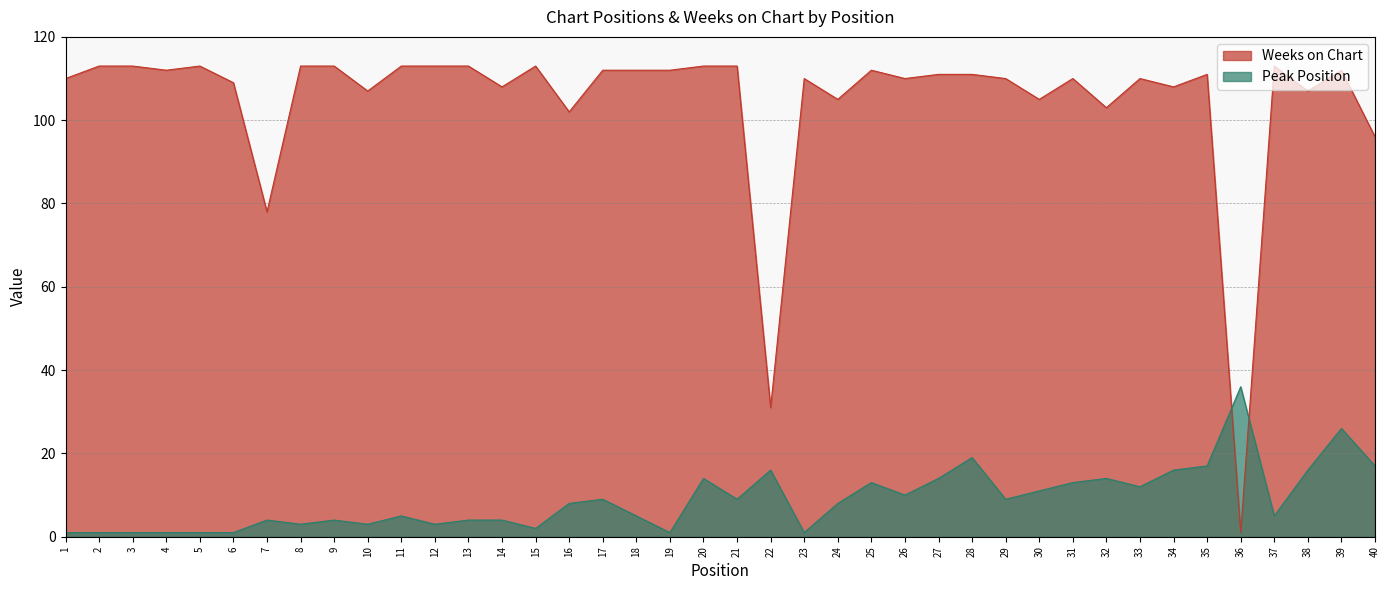

Does the chart display data point markers on the line(s)?

No